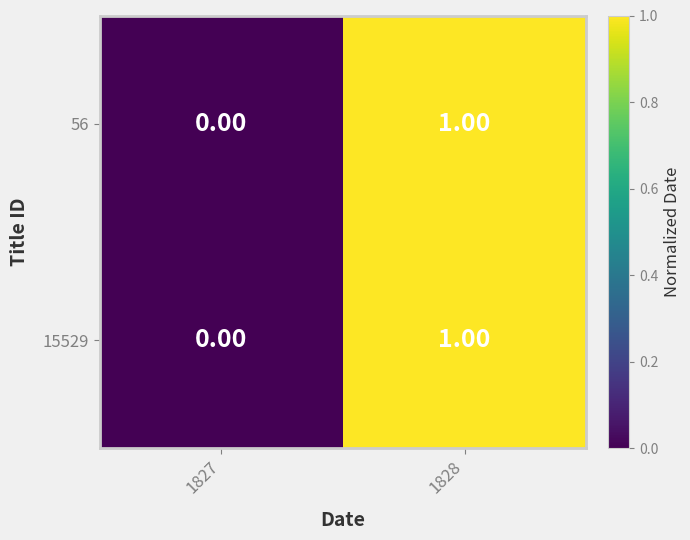

List the labels in order of 56 value, smallest first.

1827, 1828